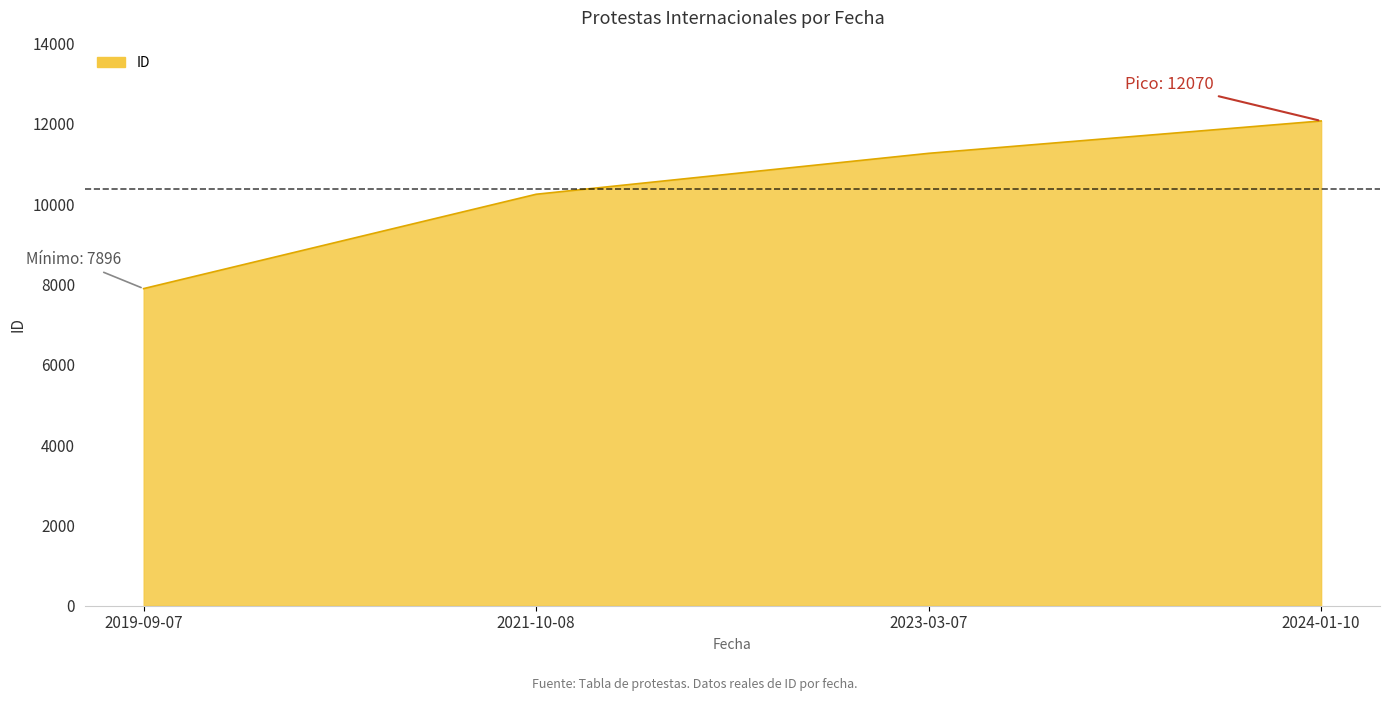

What is the change in value from 2023-03-07 to 2024-01-10?

+806